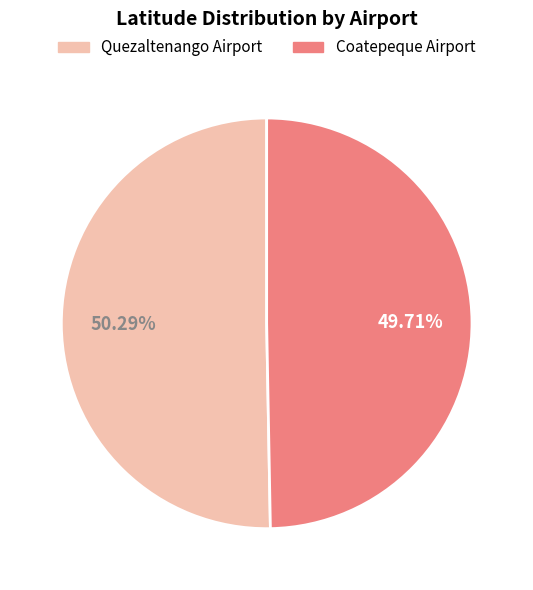

What is the ratio of the value at Quezaltenango Airport to the value at Coatepeque Airport?

1.0